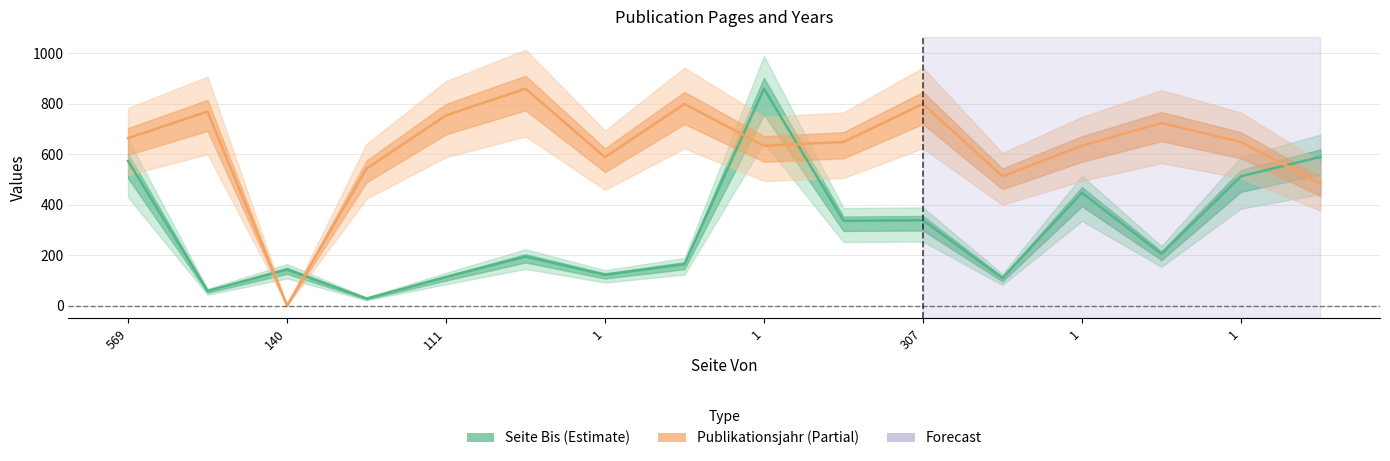

What is the label of the 5th point from the right?

11